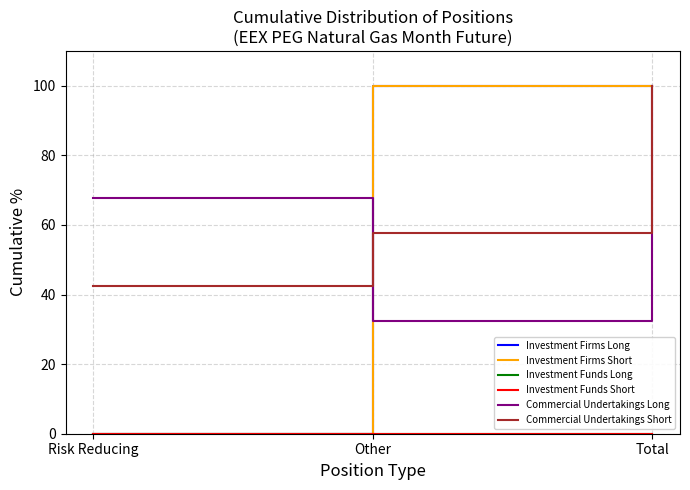

Reading left to right, list all the values displayed in this chart.

Investment Firms Long: 0.0	100.0	100.0
Investment Firms Short: 0.0	100.0	100.0
Investment Funds Long: 0.0	0.0	0.0
Investment Funds Short: 0.0	0.0	0.0
Commercial Undertakings Long: 67.7	32.3	100.0
Commercial Undertakings Short: 42.4	57.6	100.0